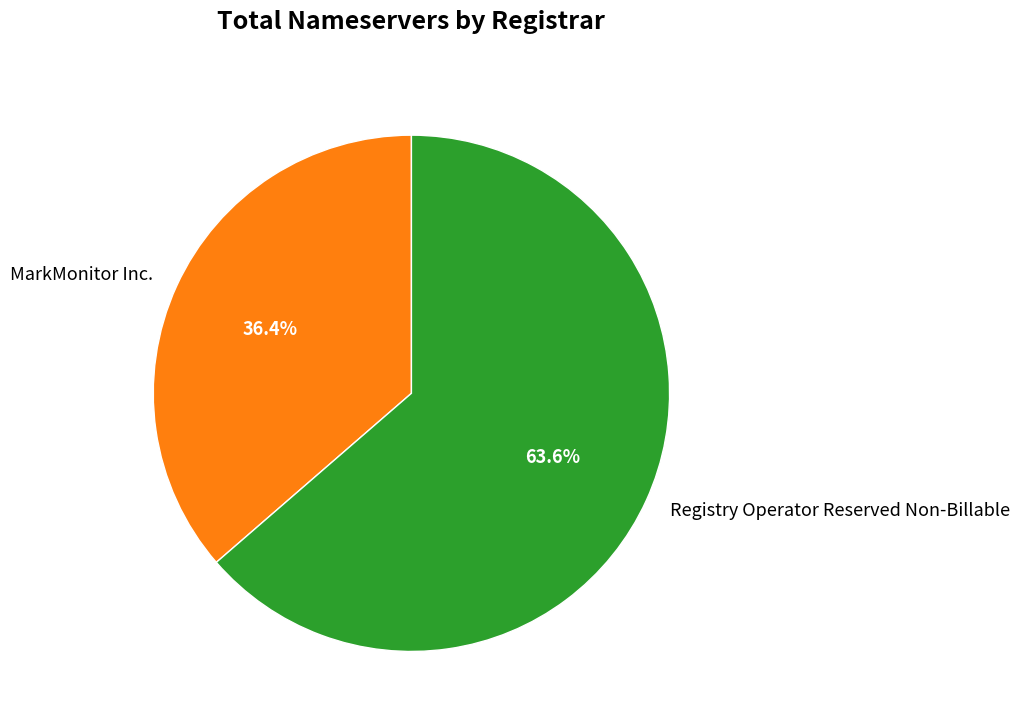

To the nearest percent, what percentage of the pie is Registry Operator Reserved Non-Billable?

64%